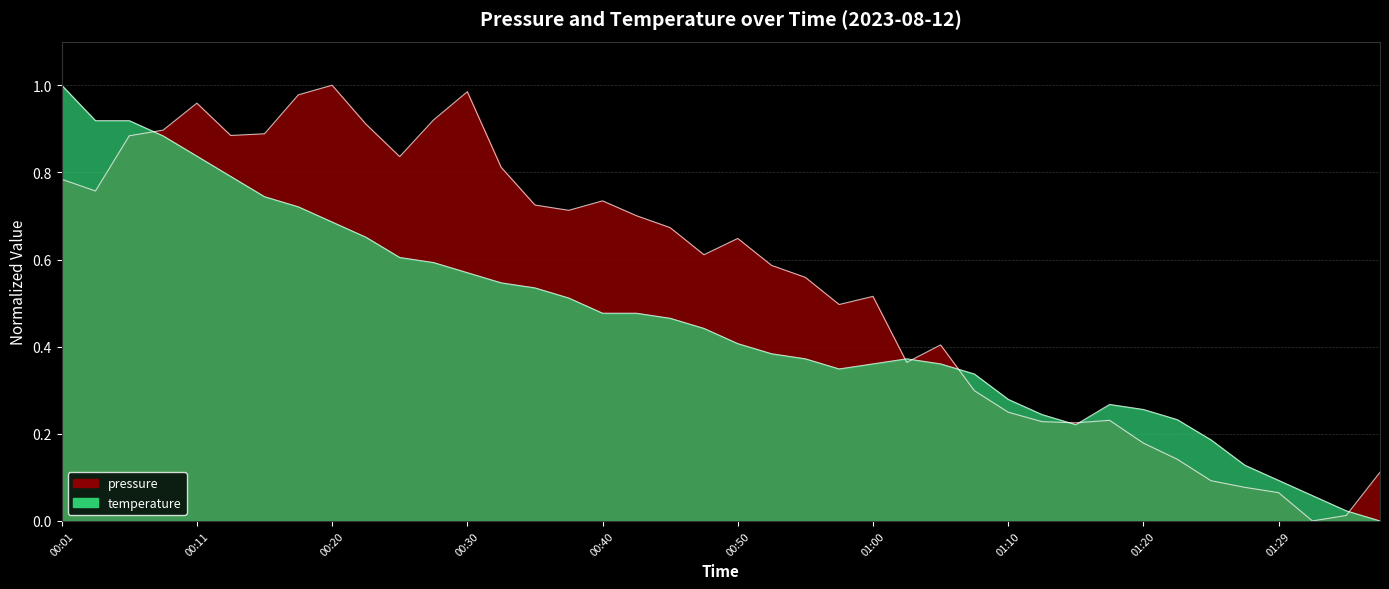

What are all the series names shown in the legend?

pressure, temperature